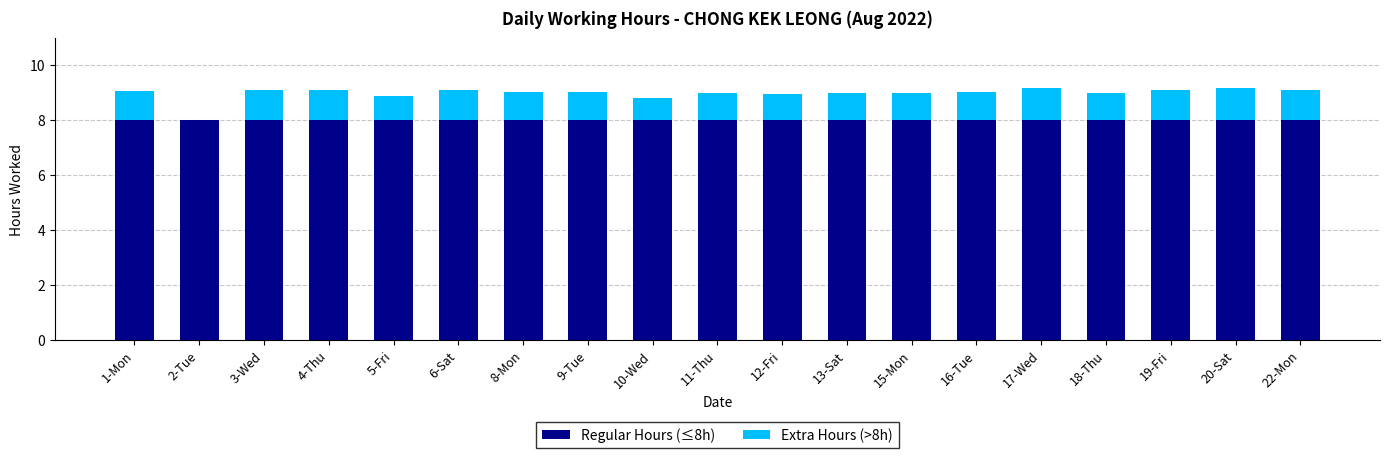

What is the sum of all Regular Hours (≤8h) values?

152.0